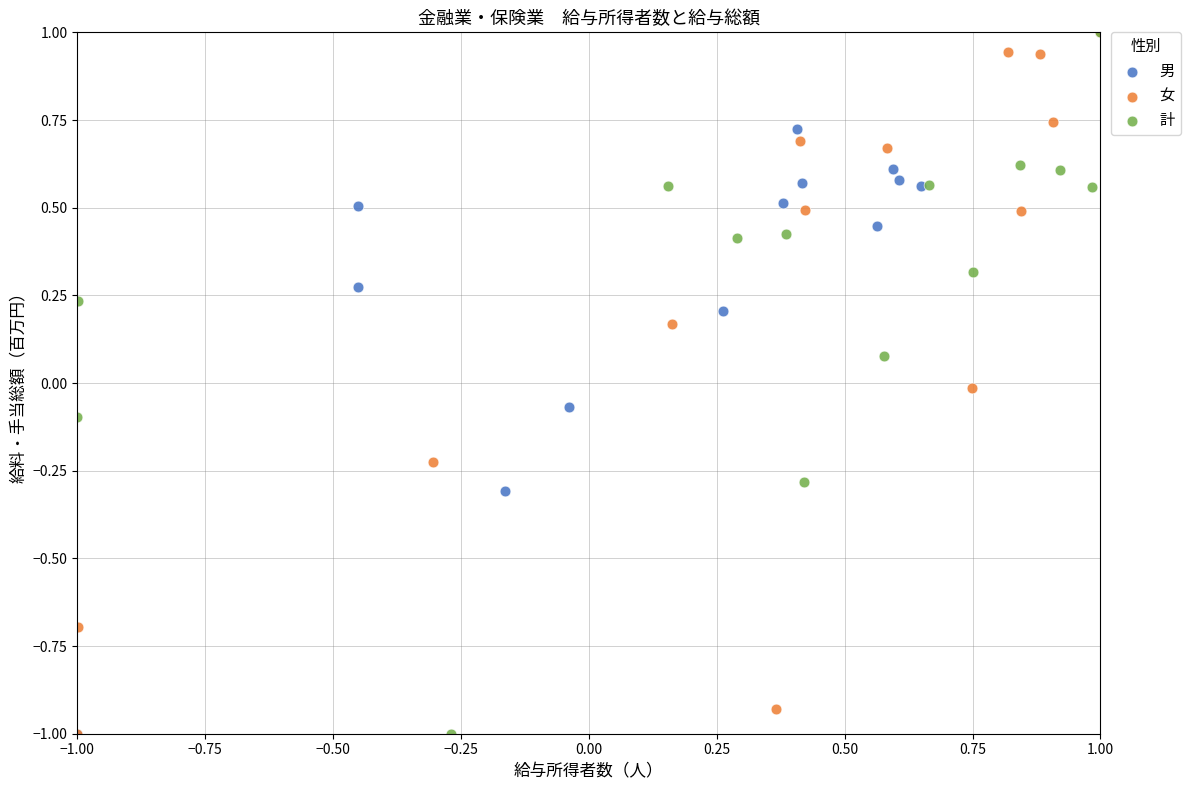

What are all the series names shown in the legend?

男, 女, 計